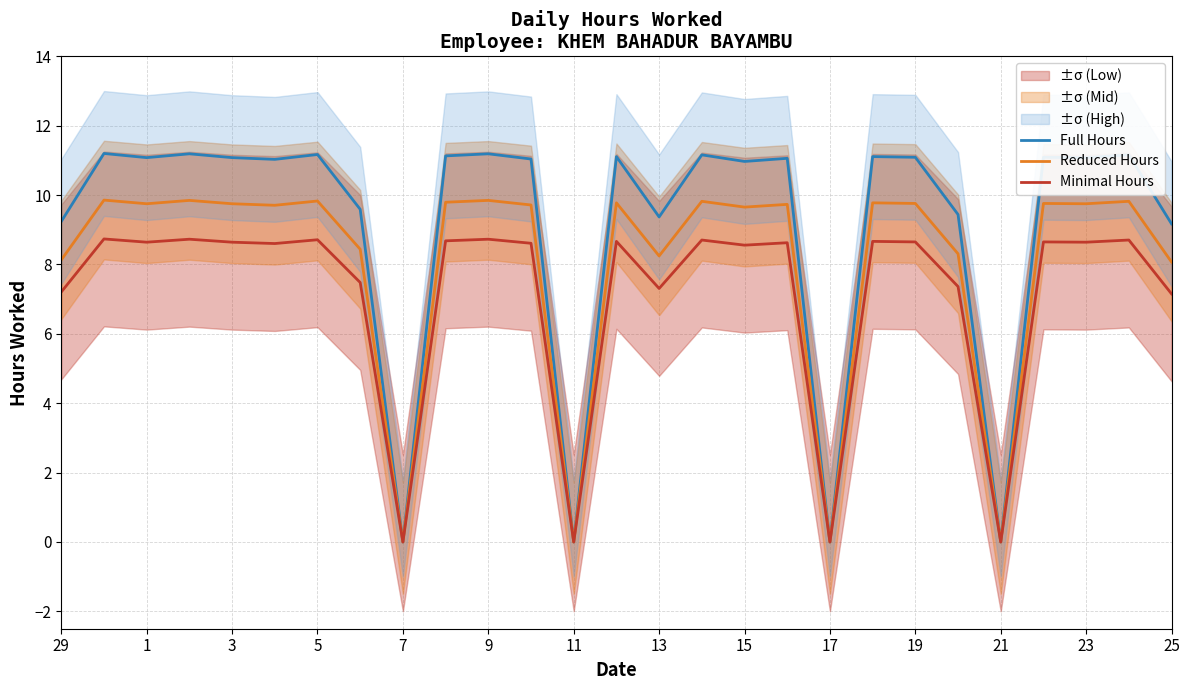

At how many categories does at least one series exceed 4?

23